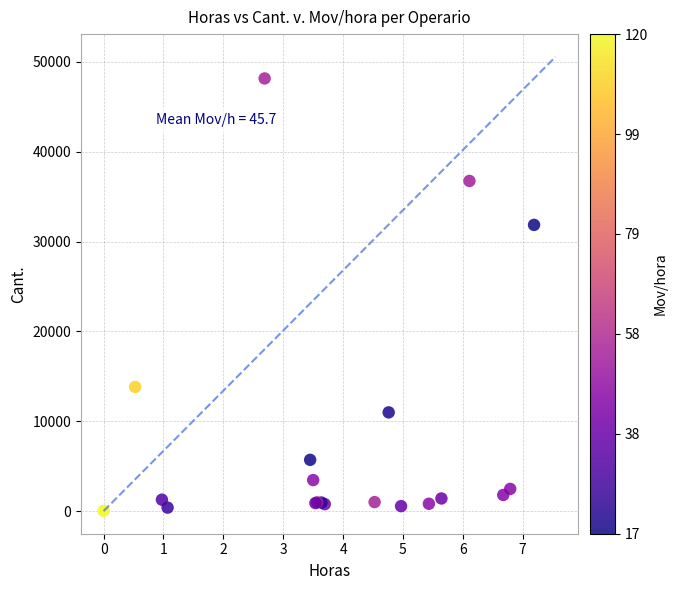

What Y value in the scatter plot is closest to 24087?

31850